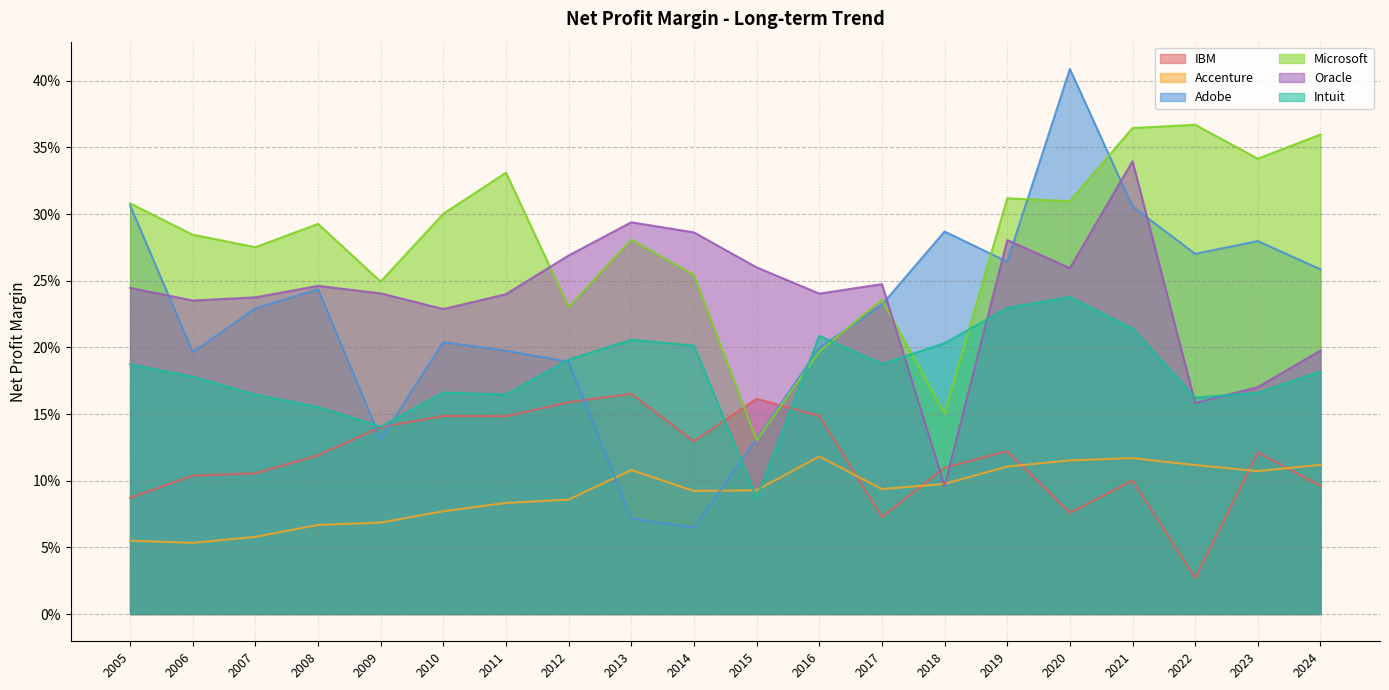

Which series ends up on top after the final intersection of Intuit and Adobe?

Adobe